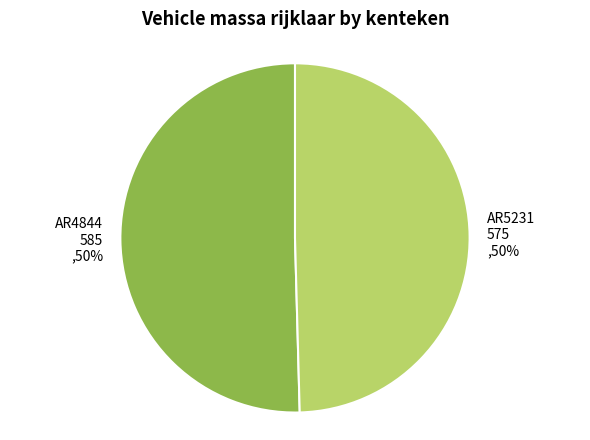

Is the sum of AR5231 and AR4844 greater than half?

Yes